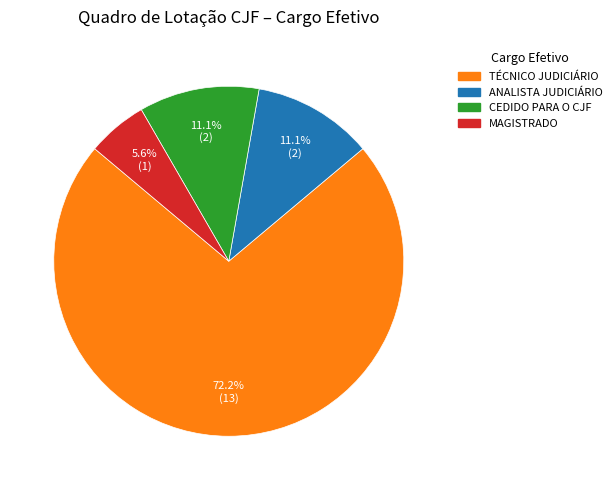

To the nearest percent, what is the difference between the largest and smallest slice percentages?

67%